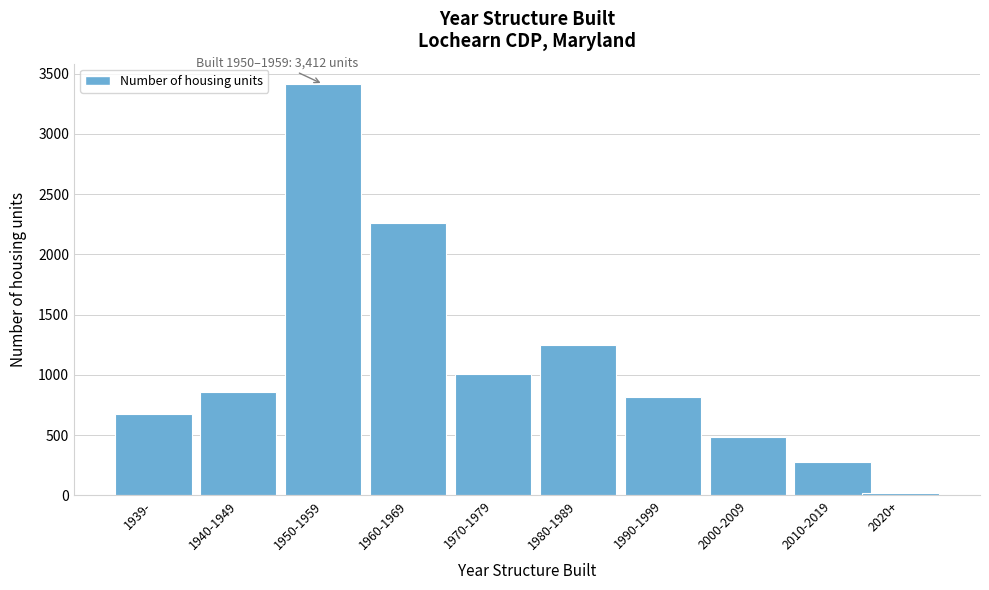

Reading left to right, extract all data points from this chart.

675	855	3412	2260	1007	1248	812	482	277	16